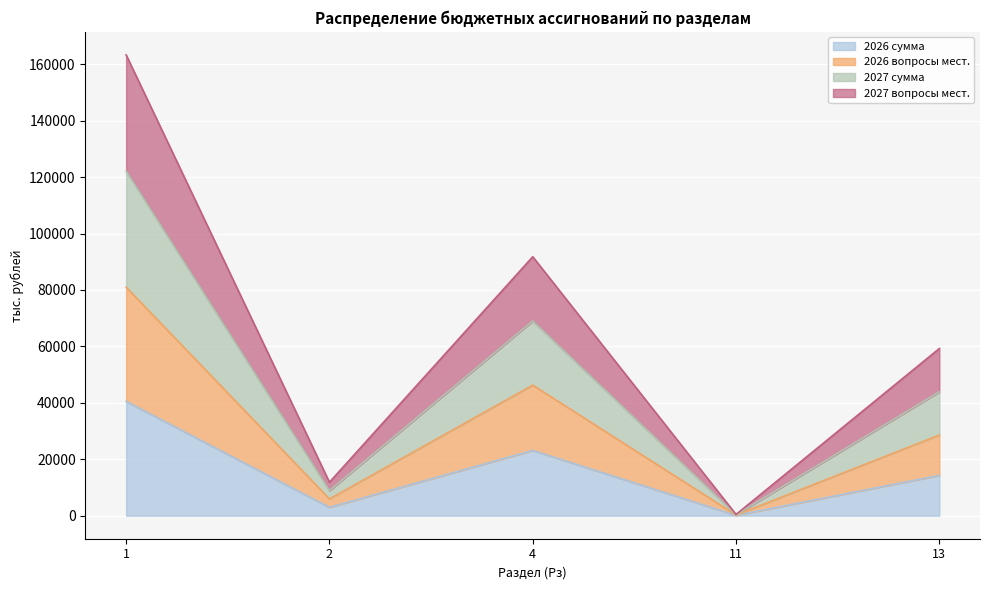

True or false: 2026 сумма has a value of 20525.1 at 1.

False